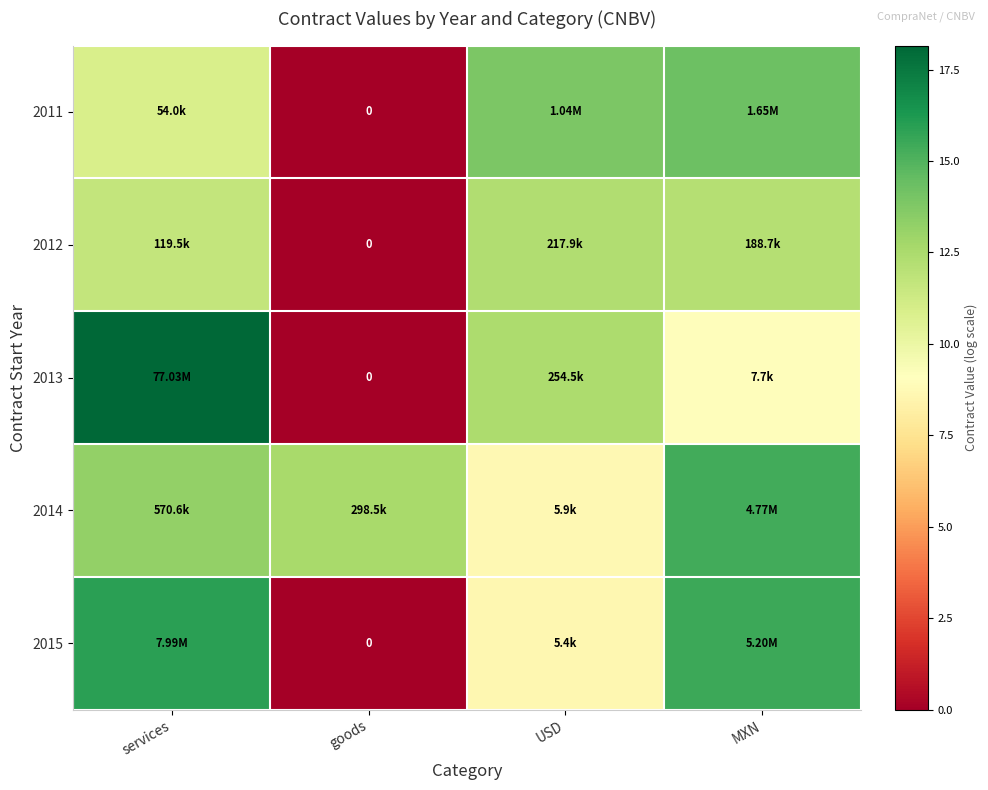

At which category is the sum across all series the highest?

services